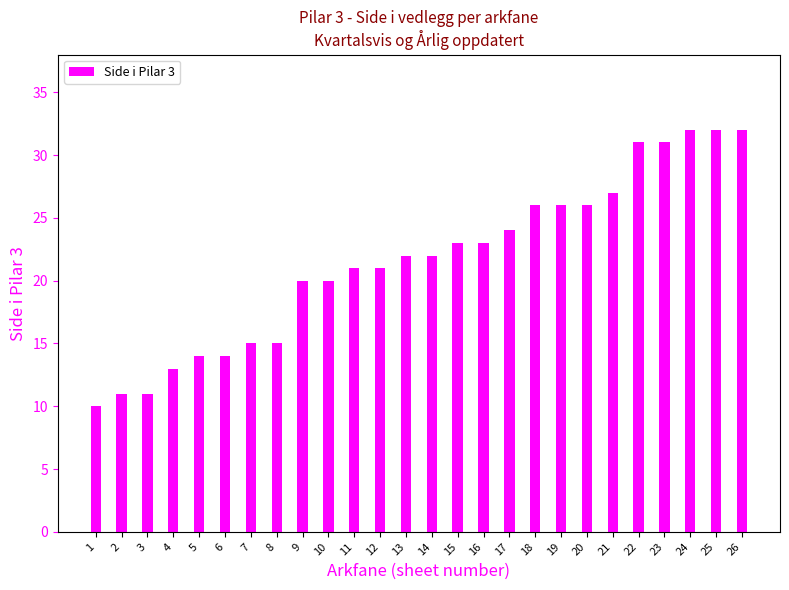

Are the bars horizontal?

No